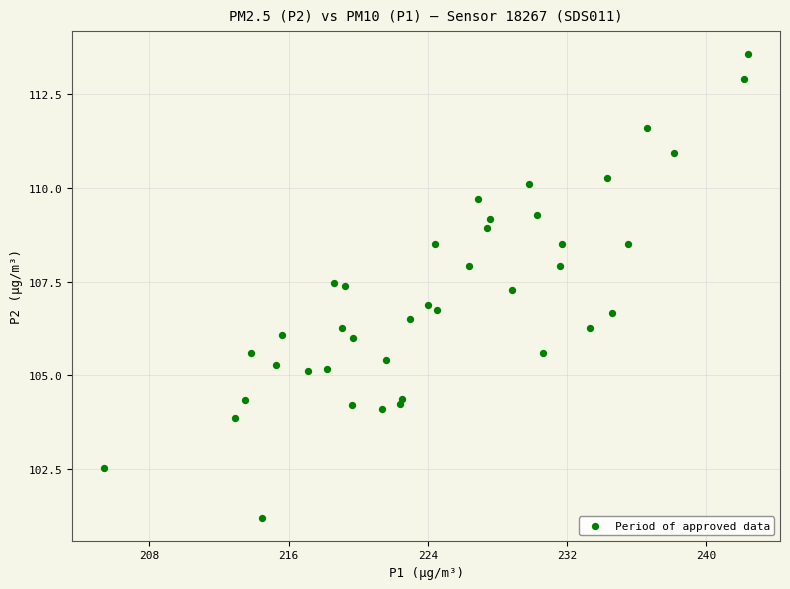

What is the range of X values (max minus min)?

37.0